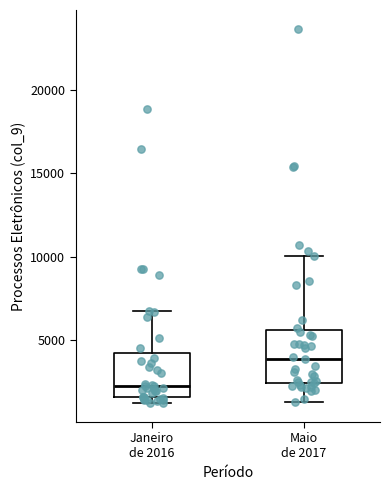

Where is the upper edge of the box for Maio de 2017 on the y-axis? The values are not printed on the chart, so give them approximately, as read against the axis.

5500